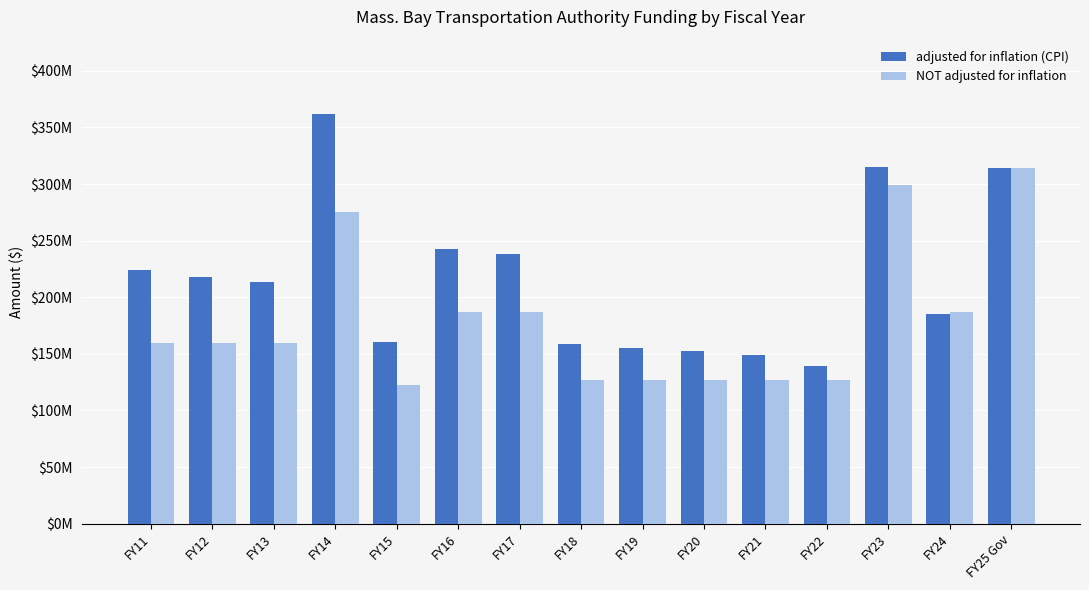

At which category is the sum across all series the highest?

FY14